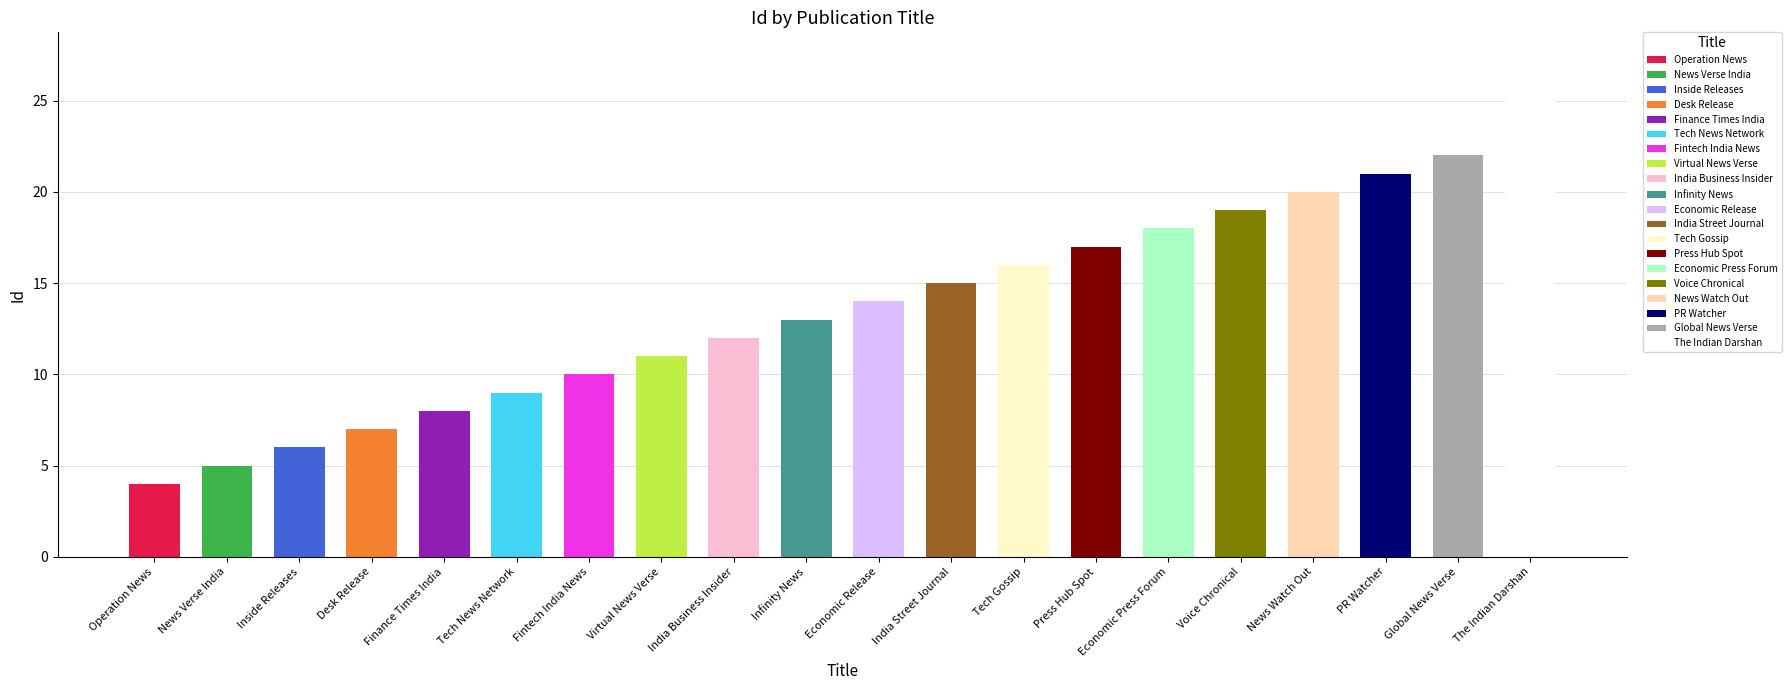

Approximately how many times larger is the value at Economic Press Forum compared to Voice Chronical?

0.9